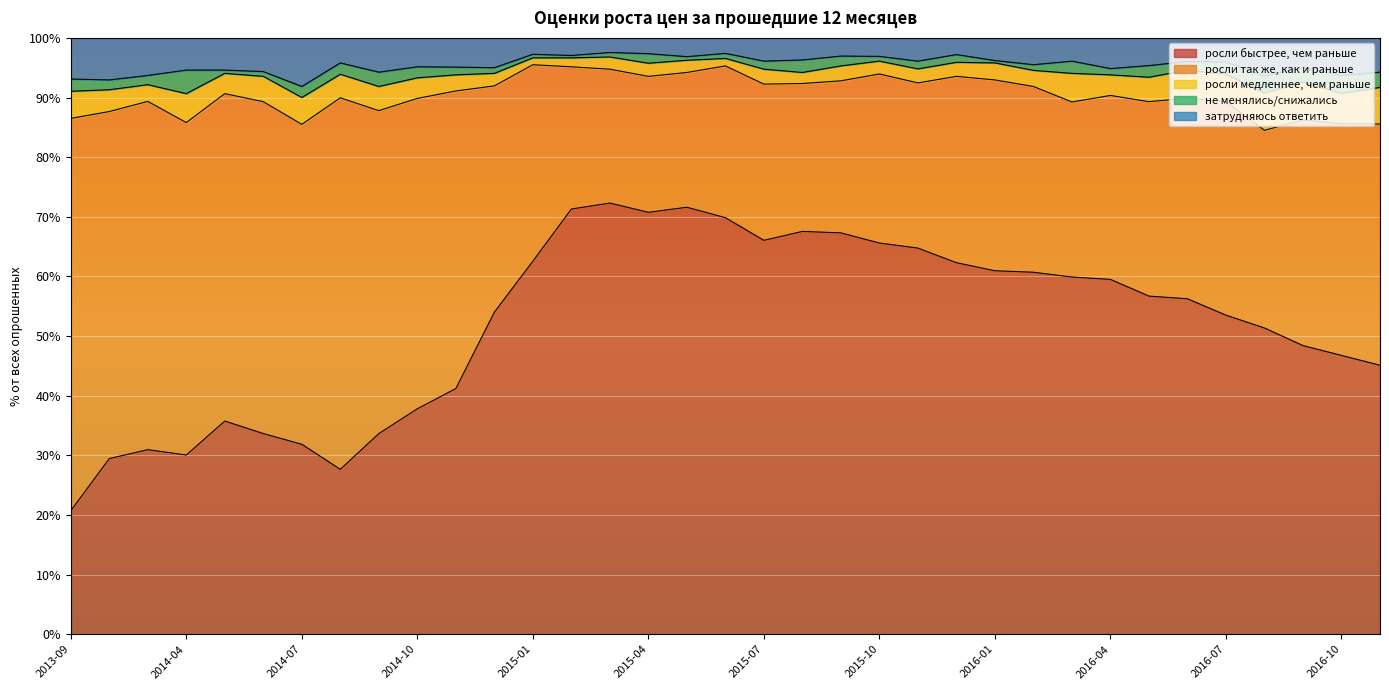

In росли медленнее, чем раньше, how many points are lower than both neighbors (excluding endpoints)?

11